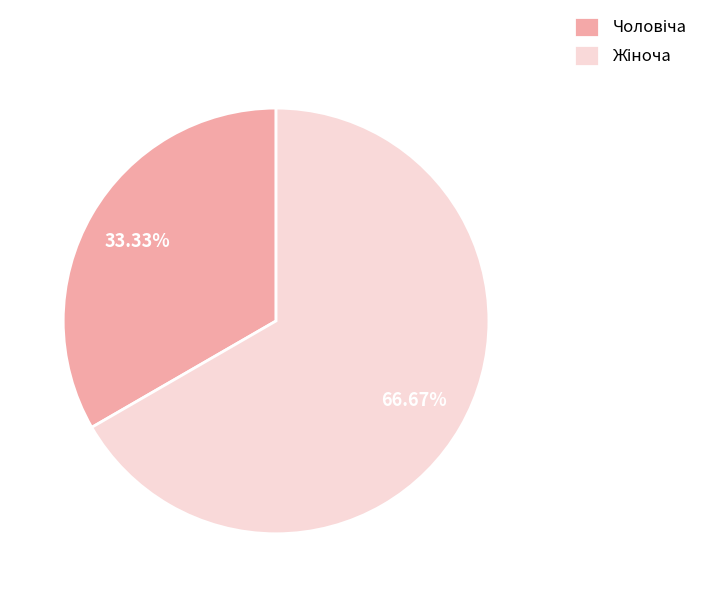

Is there a majority slice in this chart?

Yes